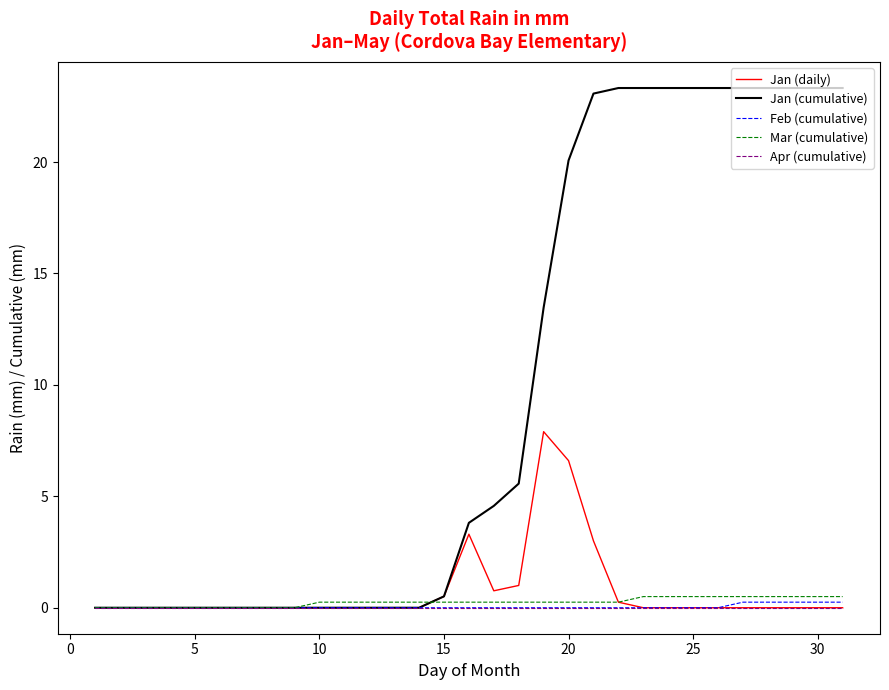

What is the maximum value shown in the chart?

23.3